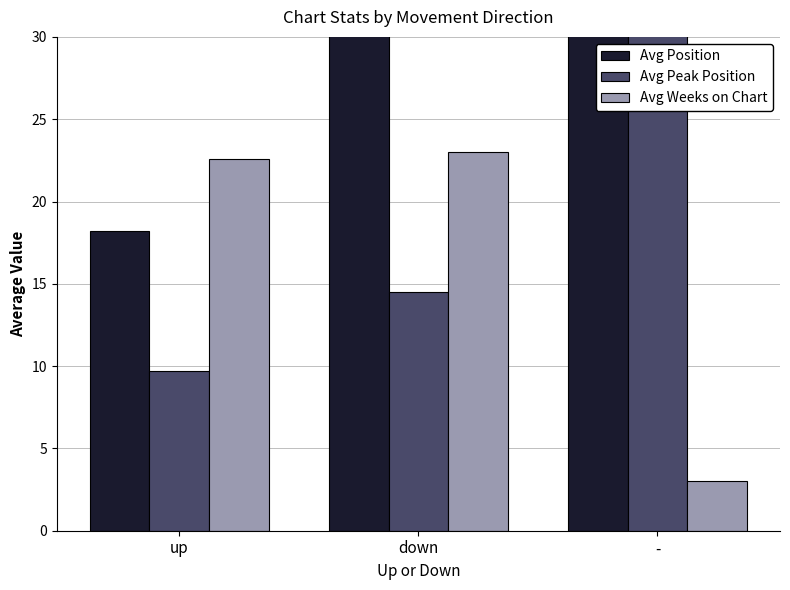

How many groups of bars are there?

3